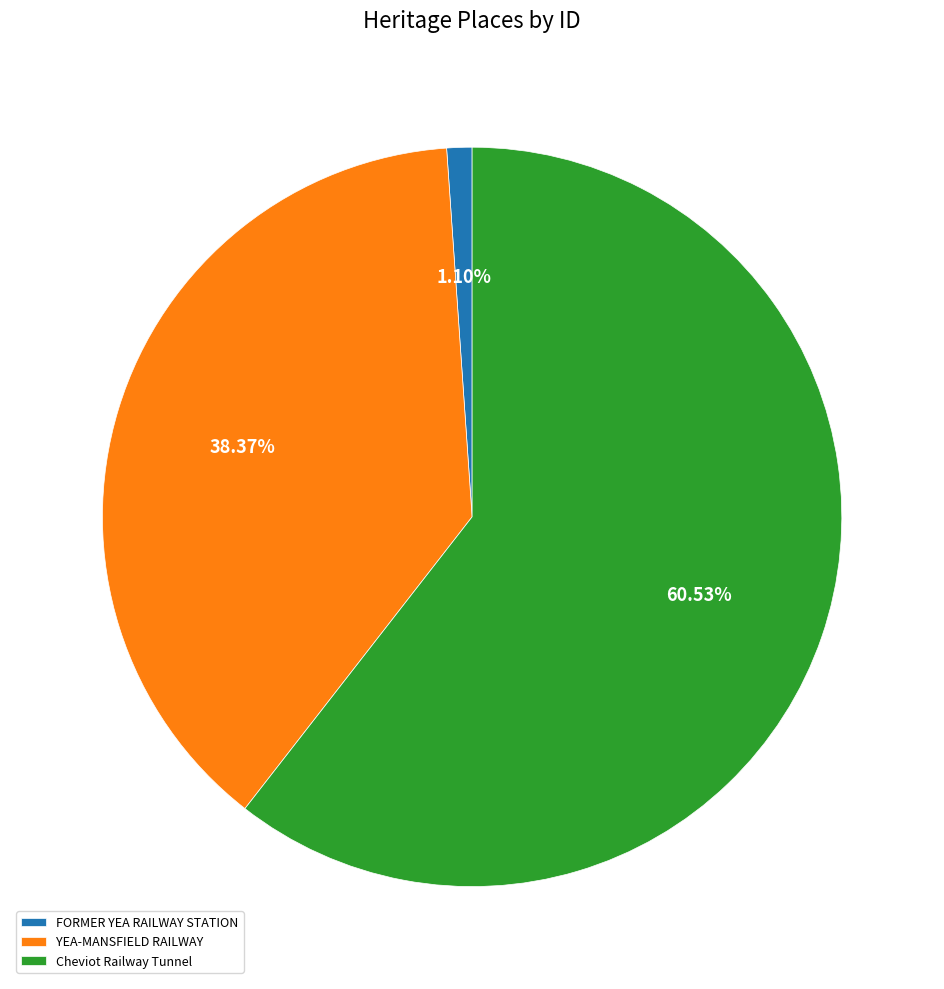

To the nearest percent, what portion does YEA-MANSFIELD RAILWAY represent?

38%